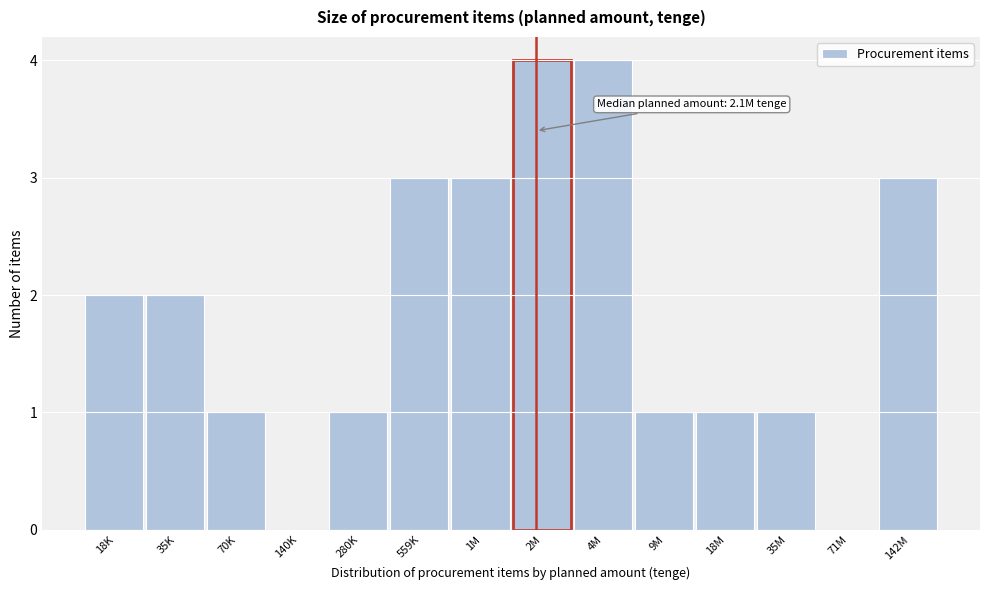

Reading right to left, what are all the values shown in this chart?

142M=3	71M=0	35M=1	18M=1	9M=1	4M=4	2M=4	1M=3	559K=3	280K=1	140K=0	70K=1	35K=2	18K=2